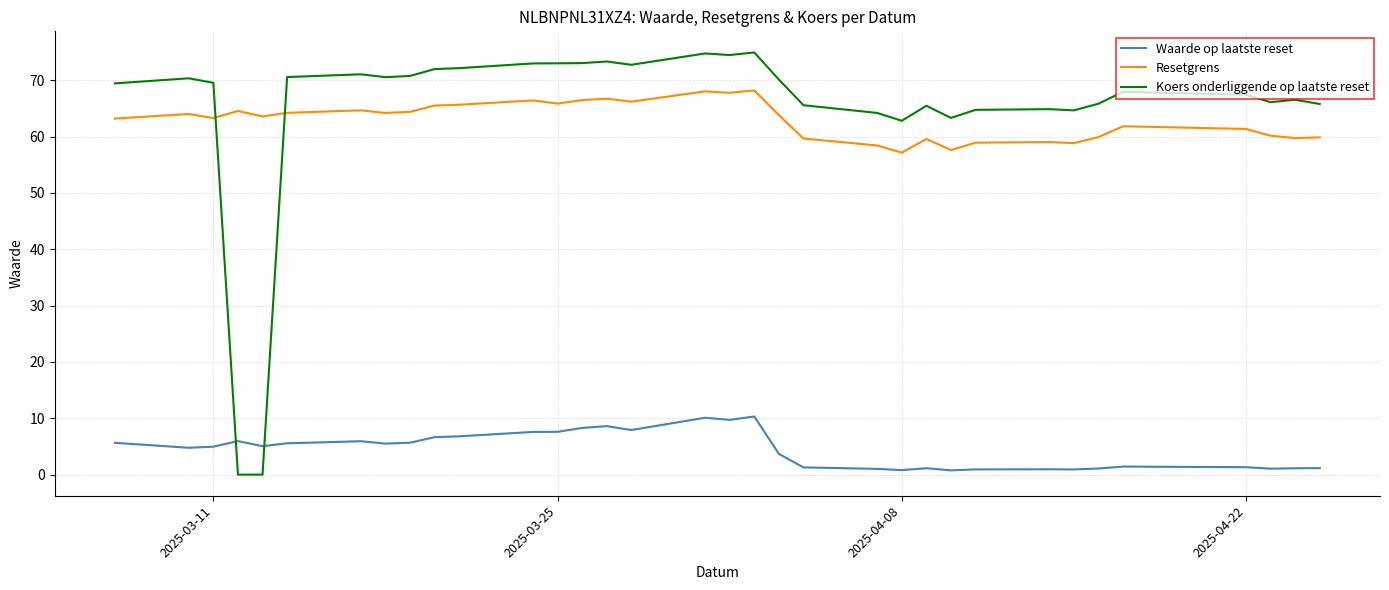

True or false: Resetgrens and Waarde op laatste reset cross at least once.

False